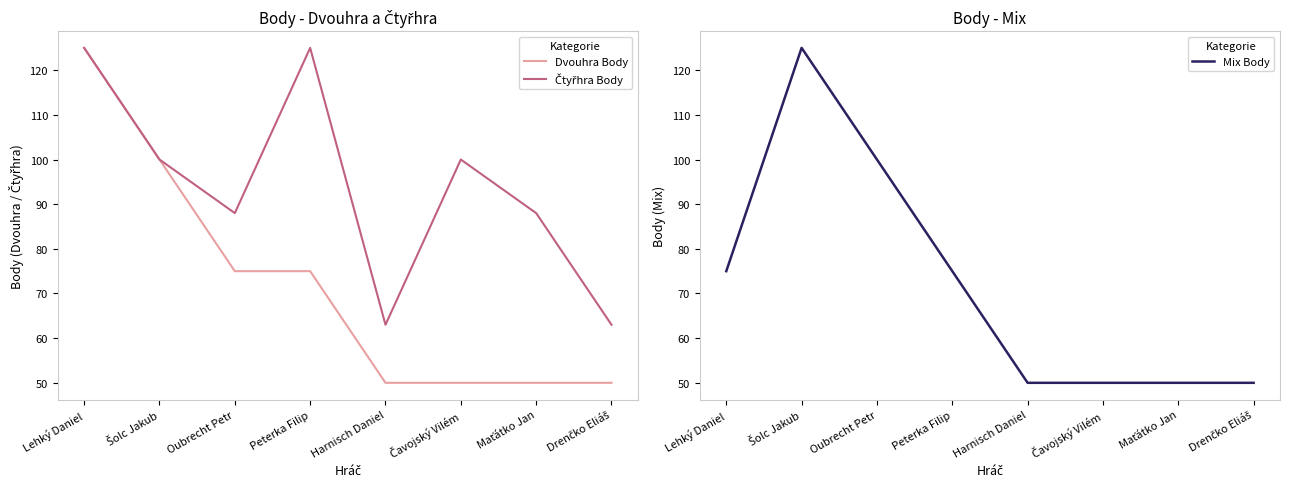

At which category is the sum across all series the highest?

Lehký Daniel